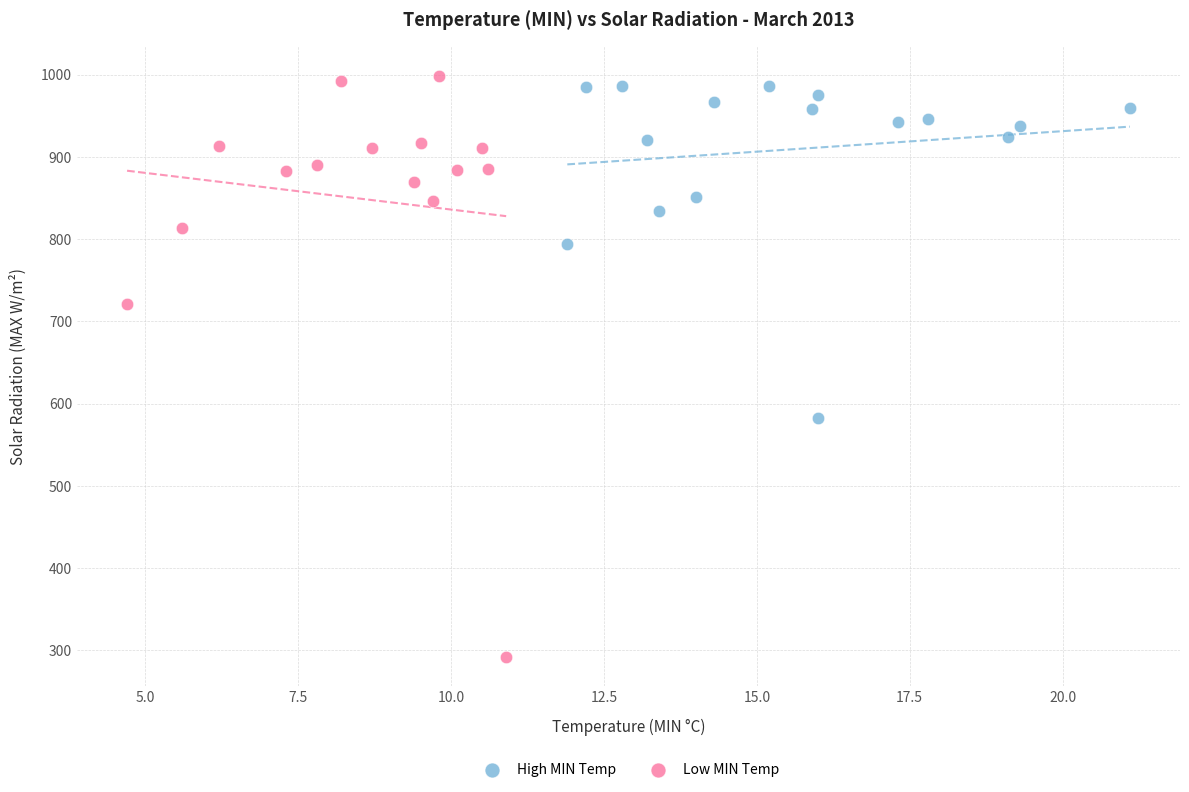

Which series has the widest spread of Y values?

Low MIN Temp